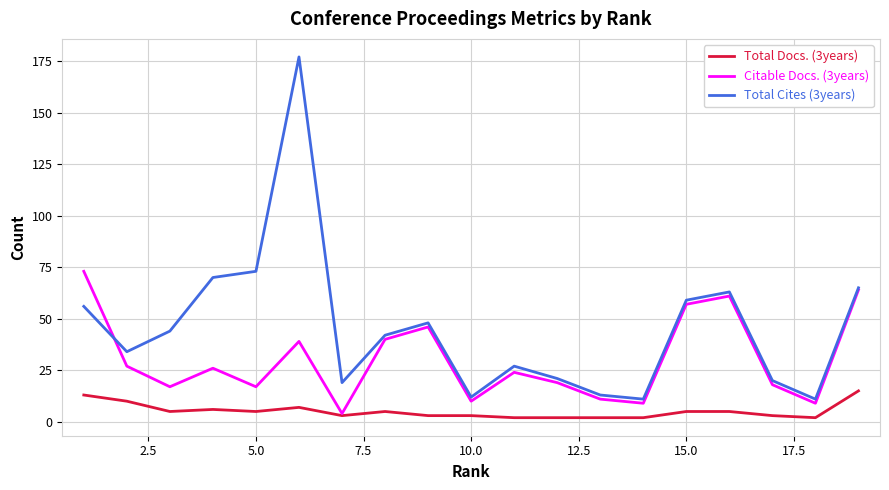

At how many categories does at least one series exceed 17?

15